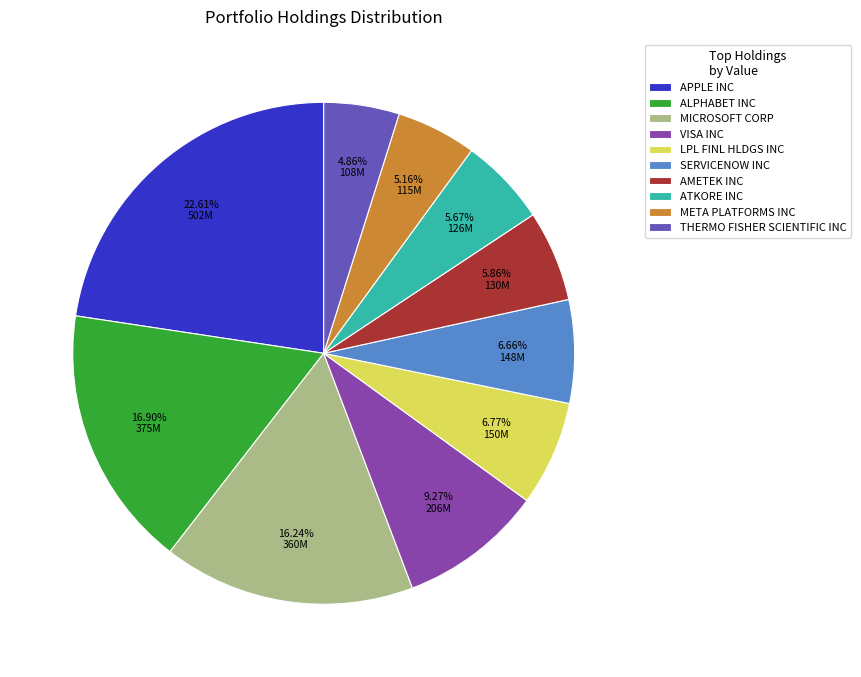

Combined, what portion of the pie is LPL FINL HLDGS INC and ALPHABET INC?

23.7%